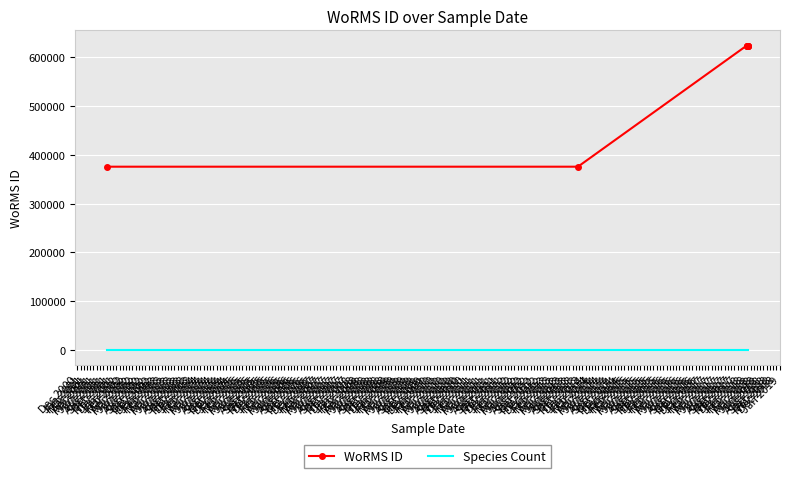

Which category has the lowest value in the WoRMS ID series?

Dec 2000